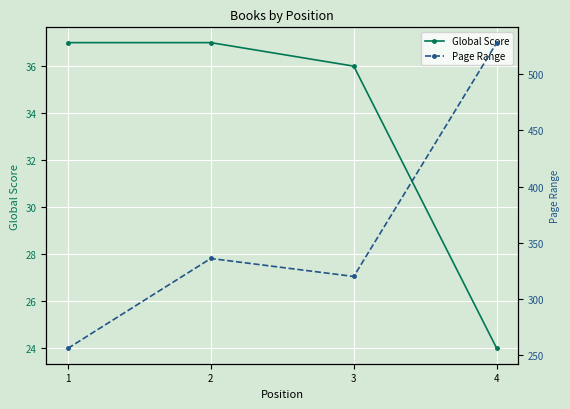

Reading right to left, what are all the values shown in this chart?

Global Score: 24	36	37	37
Page Range: 528	320	336	256